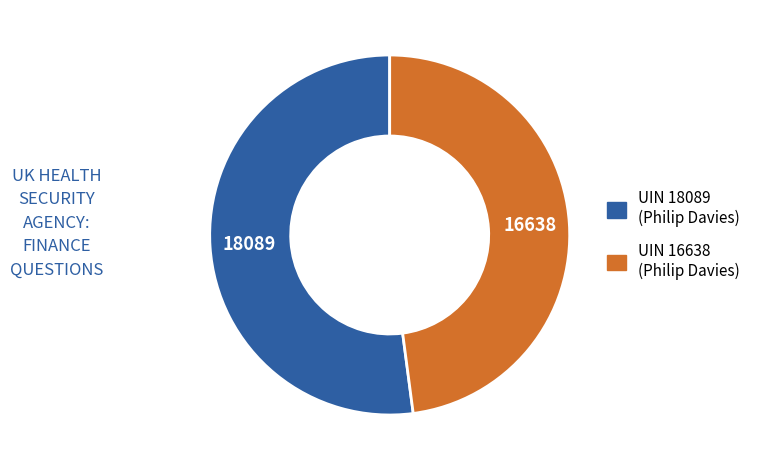

Which category accounts for the majority?

UIN 18089 (Philip Davies)